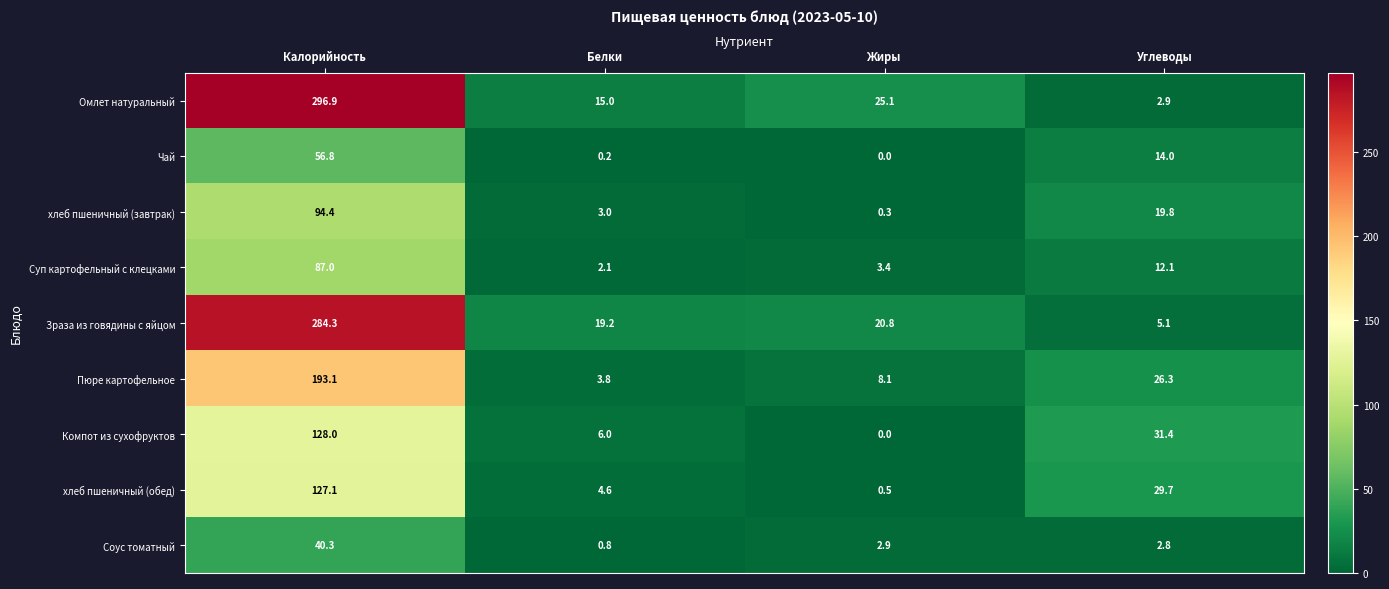

At which label is хлеб пшеничный (обед) closest to 63?

Углеводы